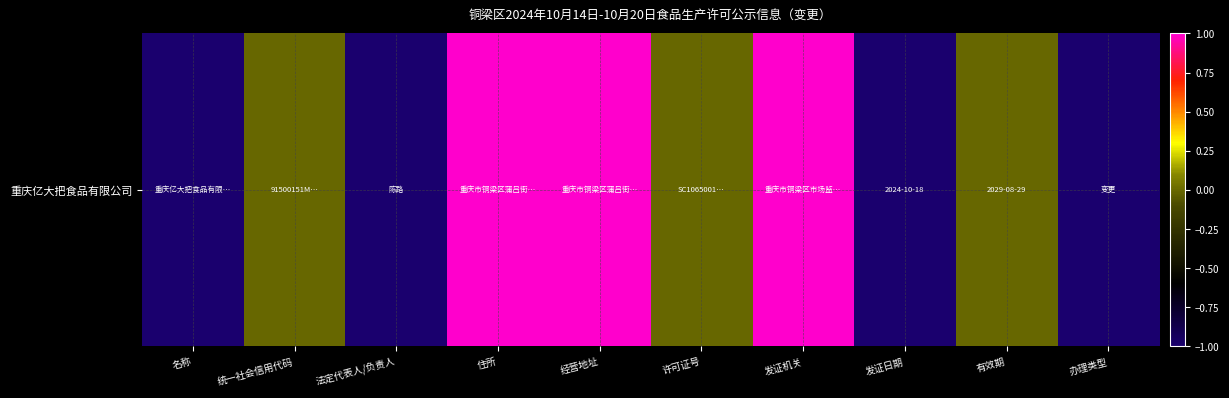

How many data points are less than 0?

7